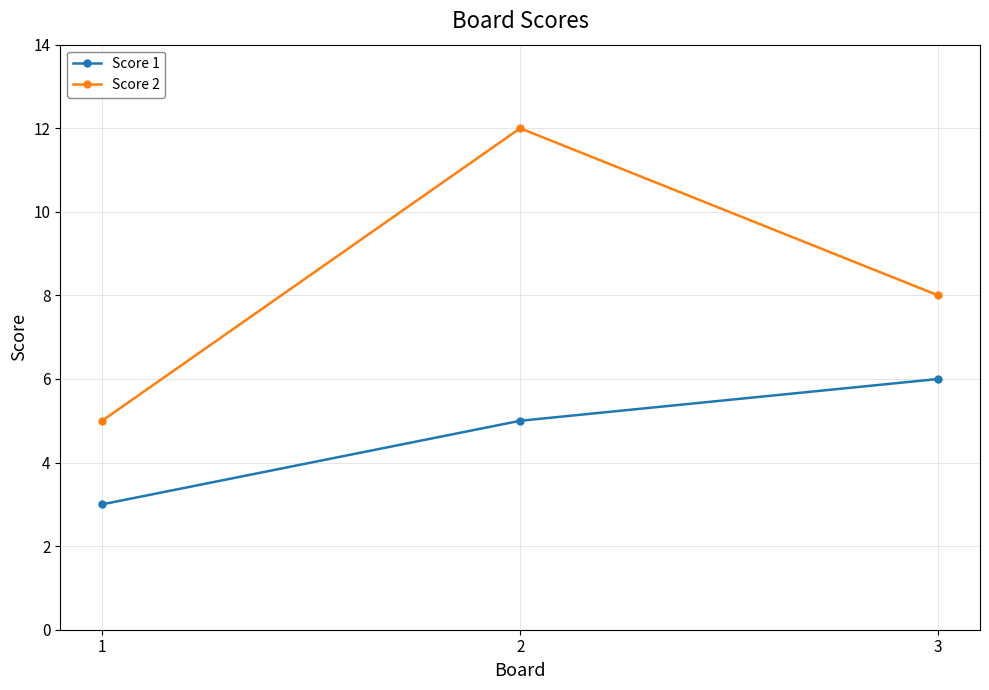

Reading left to right, what are all the values shown in this chart?

Score 1: 3	5	6
Score 2: 5	12	8